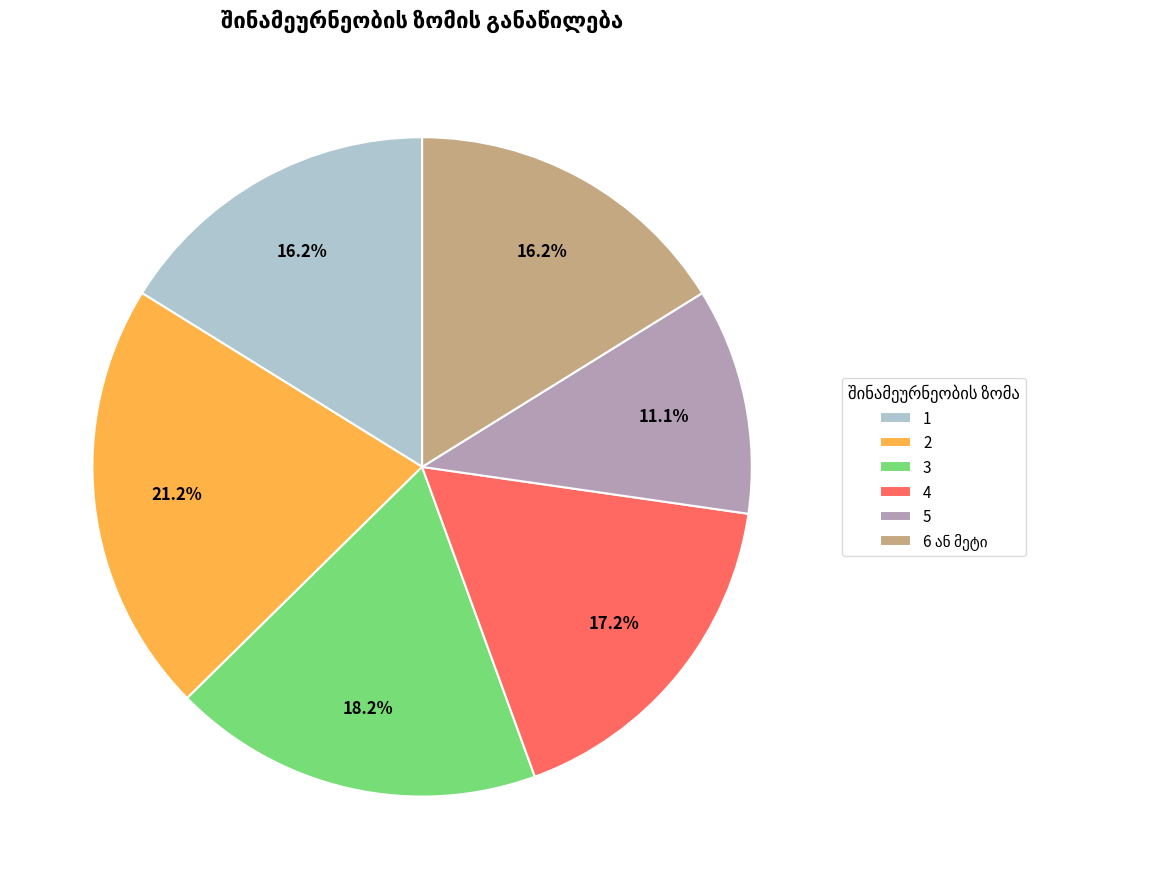

Do 1 and 2 together represent more than half of the pie?

No